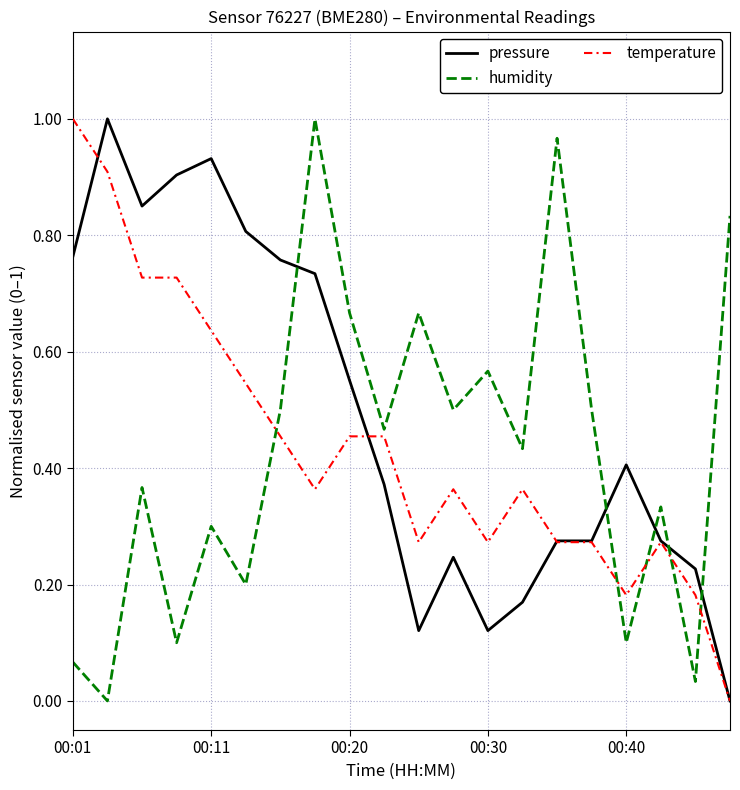

Count the number of categories in the chart.

20